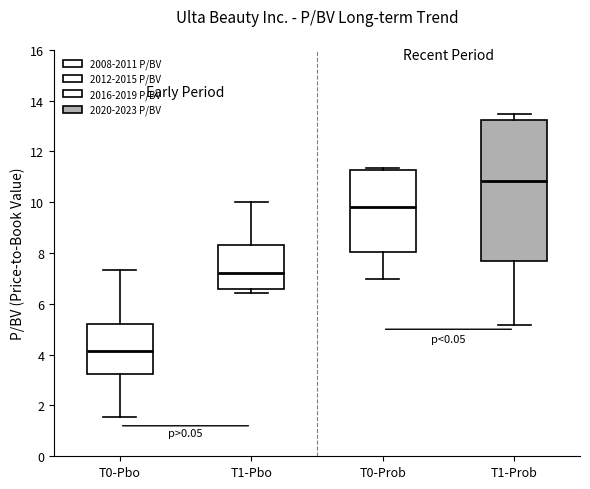

Reading left to right, transcribe this box plot: for each box, give where its median line is, the range the box spans, and where its two whiskers end, as read against the y-axis. The values are not printed on the chart, so give them approximately, as read against the axis.

T0-Pbo: median 4.2, box 3.2 to 5.2, whiskers 1.6 to 7.4
T1-Pbo: median 7.2, box 6.6 to 8.4, whiskers 6.4 to 10.0
T0-Prob: median 9.8, box 8.0 to 11.2, whiskers 7.0 to 11.4
T1-Prob: median 10.8, box 7.6 to 13.2, whiskers 5.2 to 13.4